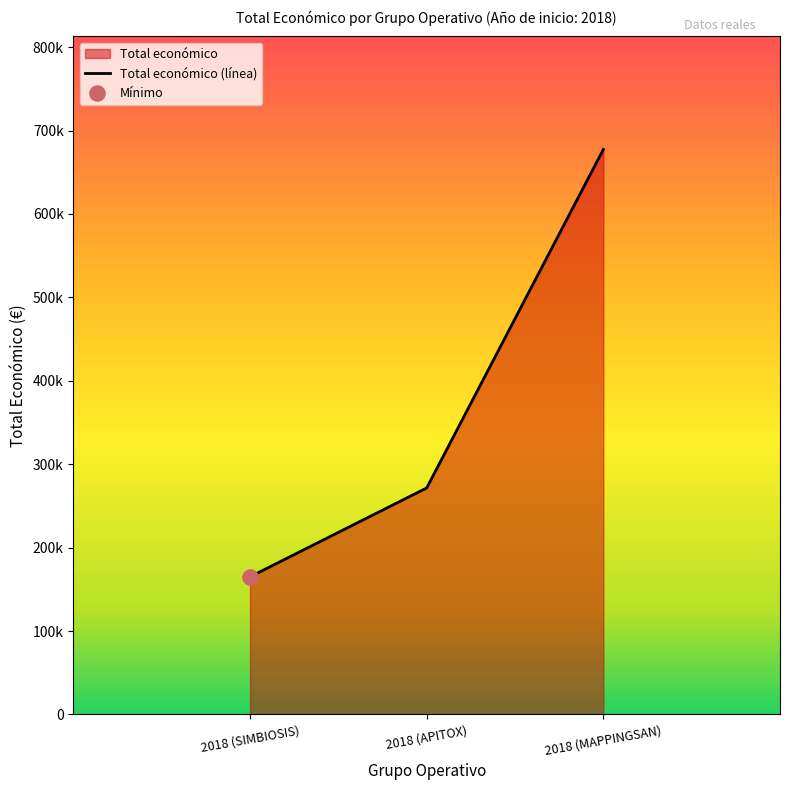

What is the ratio of the value at 2018 (APITOX) to the value at 2018 (MAPPINGSAN)?

0.4